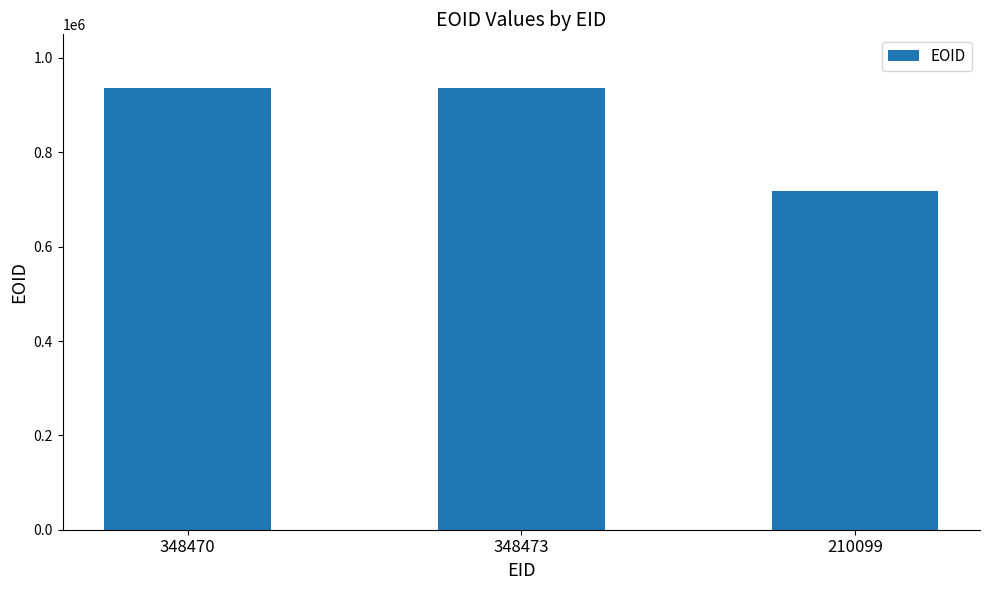

What is the difference between the maximum and minimum values?

216962